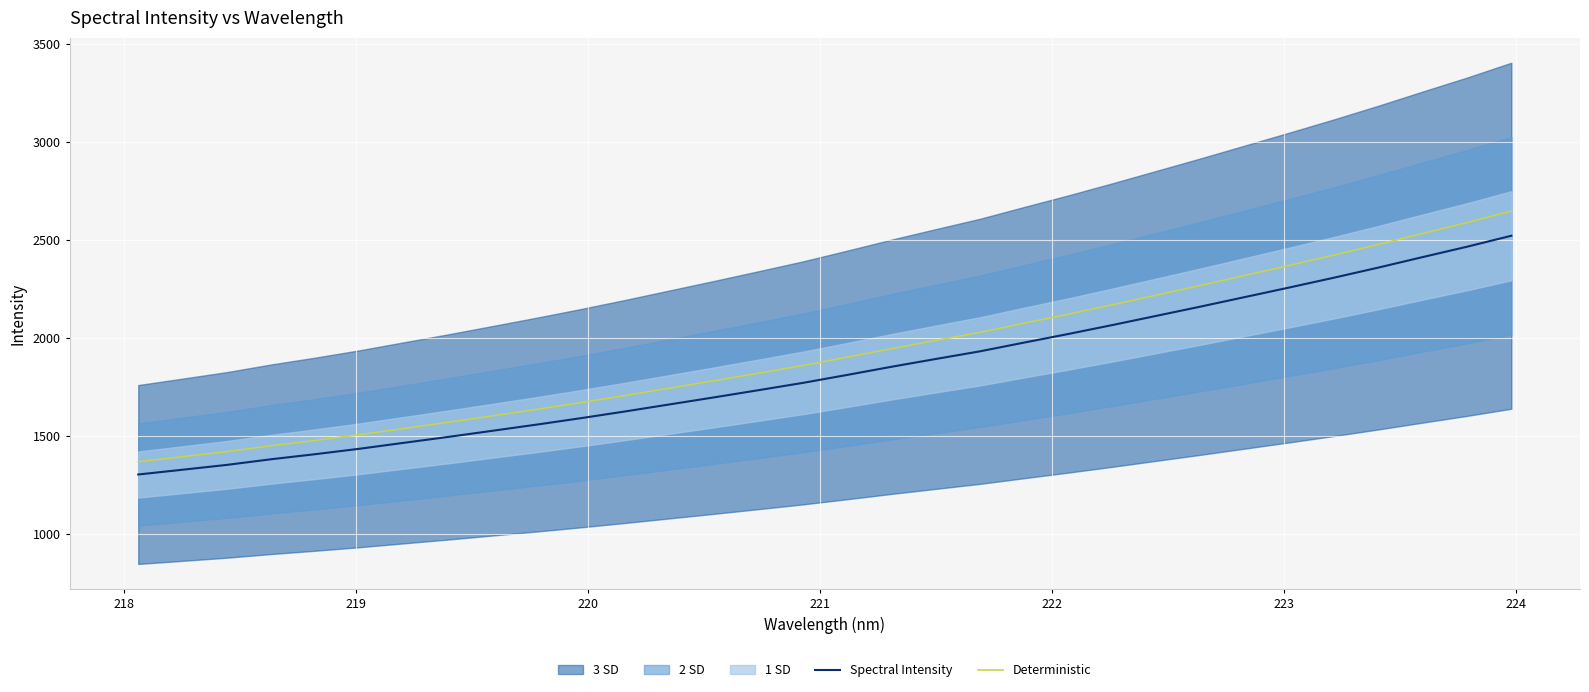

How many values in the Spectral Intensity series exceed 1812?

16